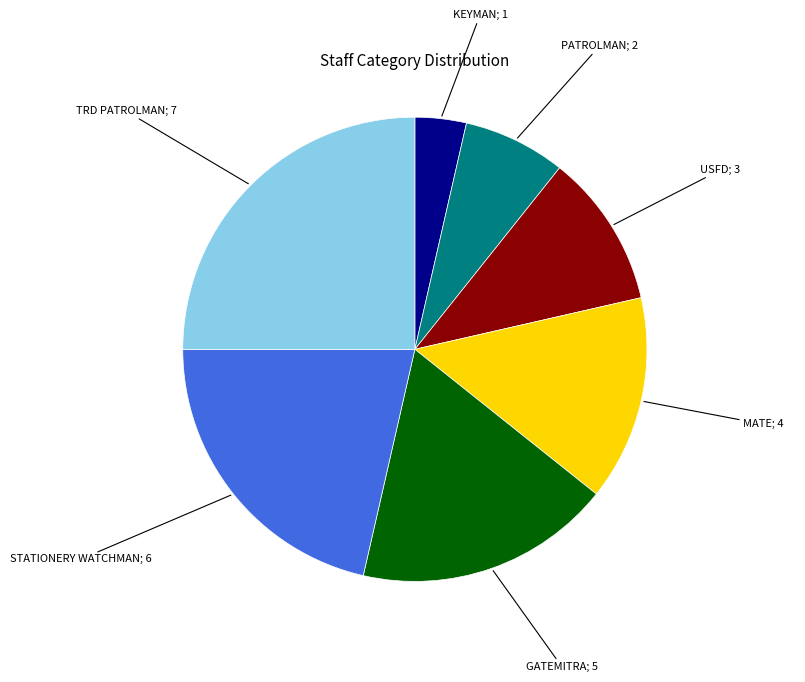

How many segments does this pie chart have?

7